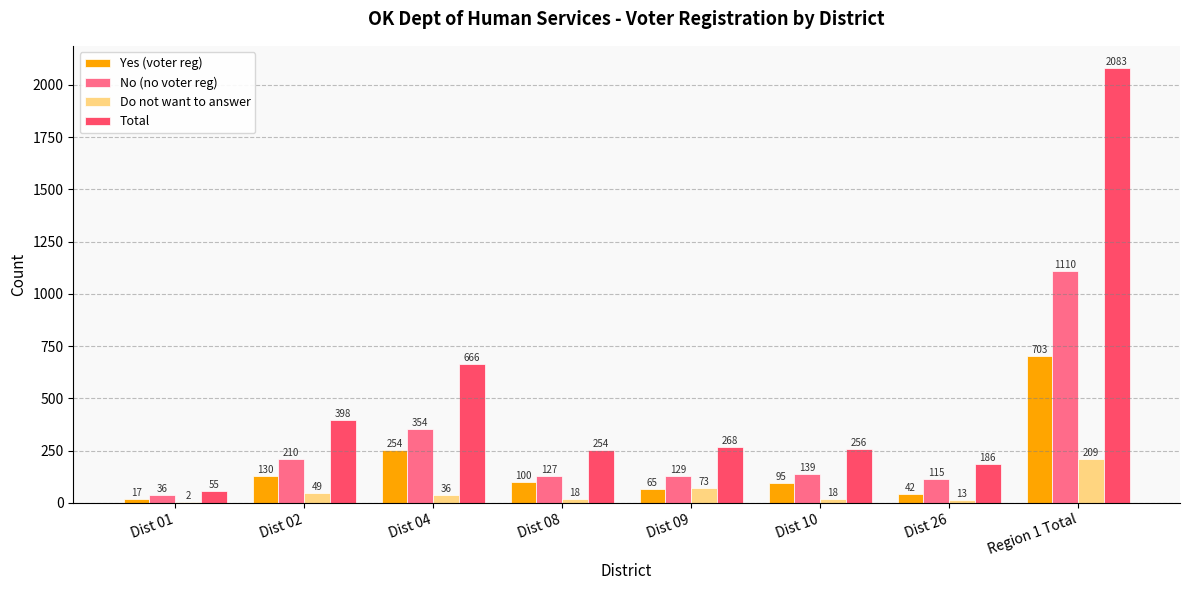

What is the highest value of the Total series?

2083